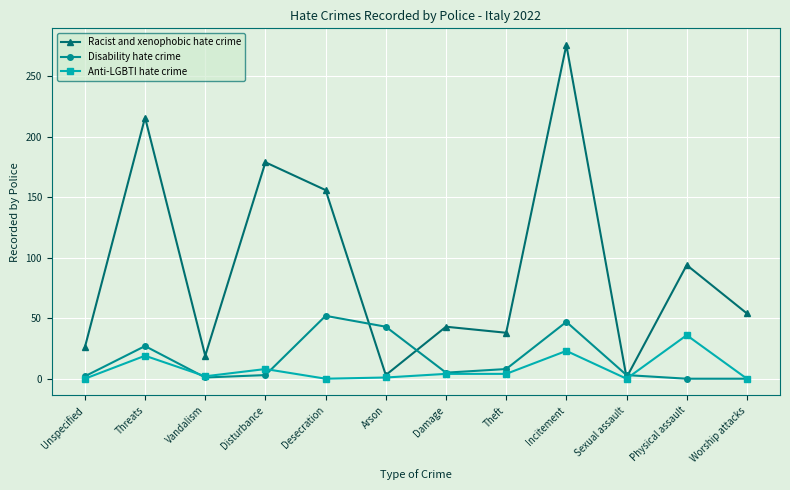

True or false: Disability hate crime and Racist and xenophobic hate crime intersect in this chart.

True